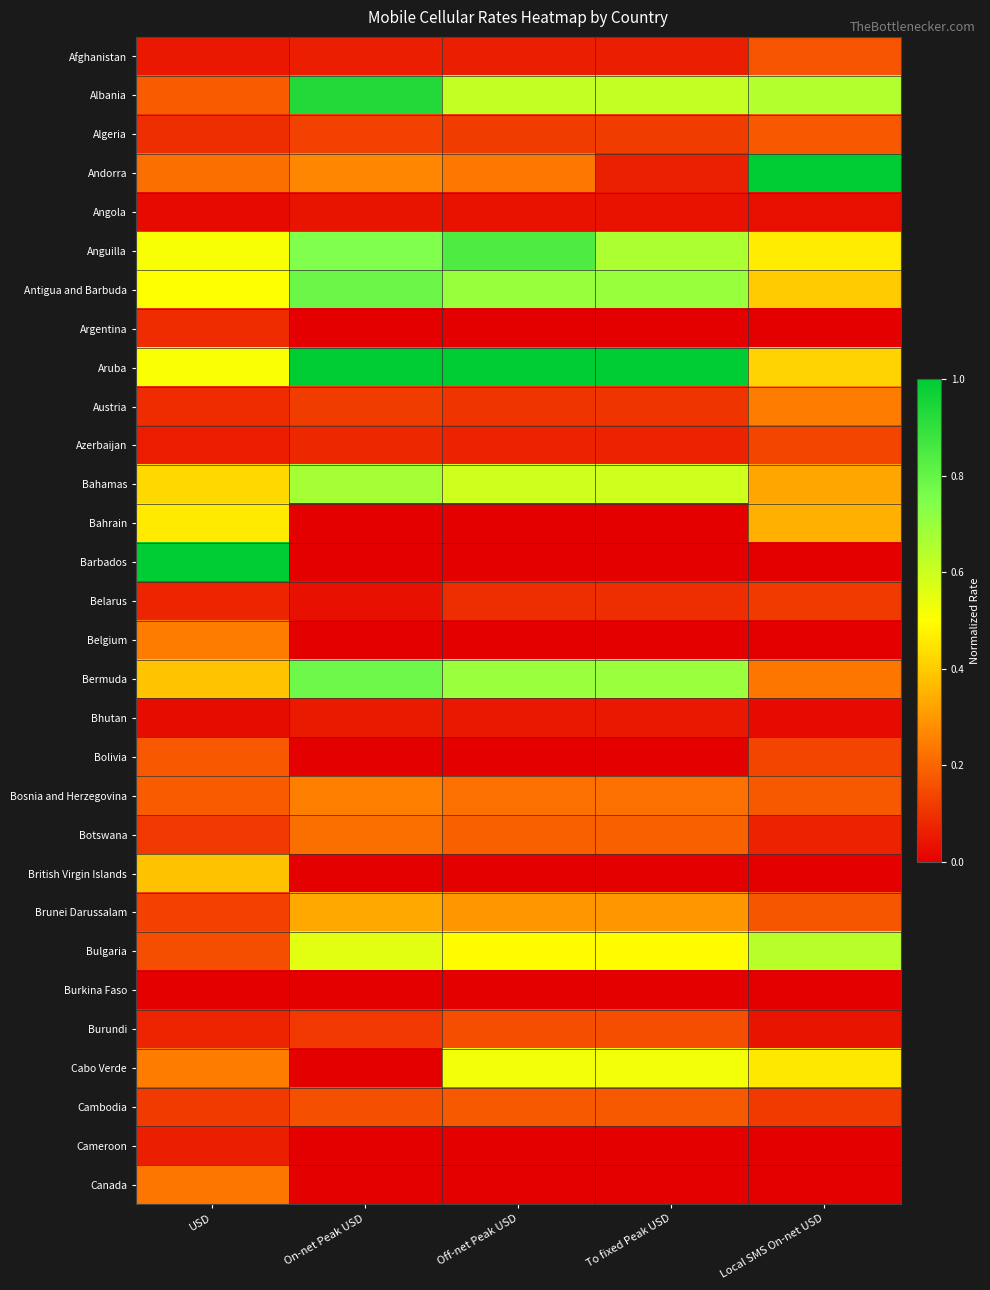

At which category is the sum across all series the highest?

On-net Peak USD